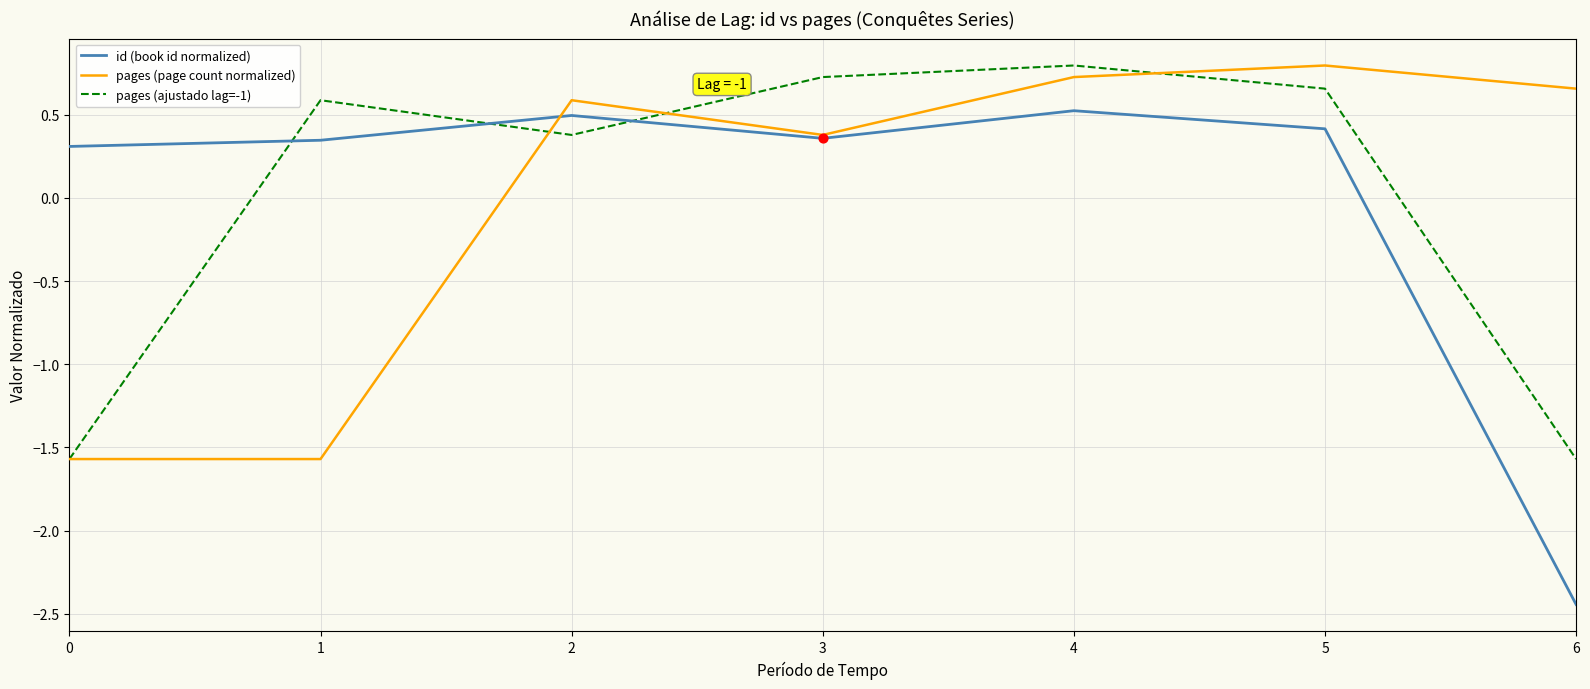

Which series has the widest spread of values?

id (book id normalized)